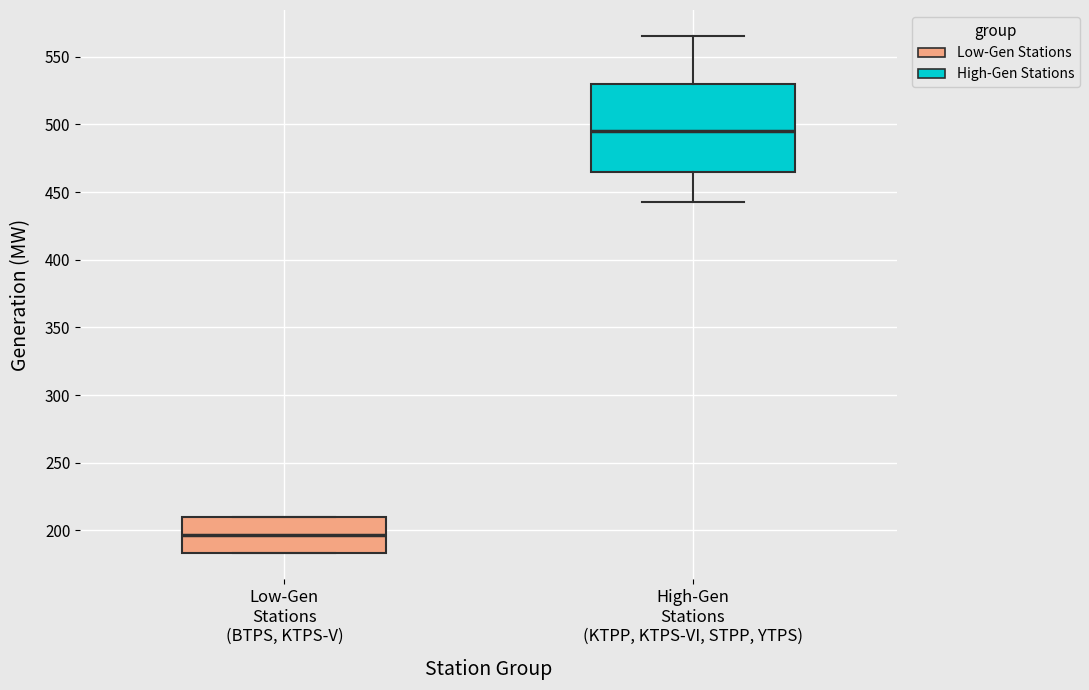

Reading left to right, transcribe this box plot: for each box, give where its median line is, the range the box spans, and where its two whiskers end, as read against the y-axis. The values are not printed on the chart, so give them approximately, as read against the axis.

Low-Gen Stations (BTPS, KTPS-V): median 195, box 185 to 210, whiskers 185 to 210
High-Gen Stations (KTPP, KTPS-VI, STPP, YTPS): median 495, box 465 to 530, whiskers 445 to 565